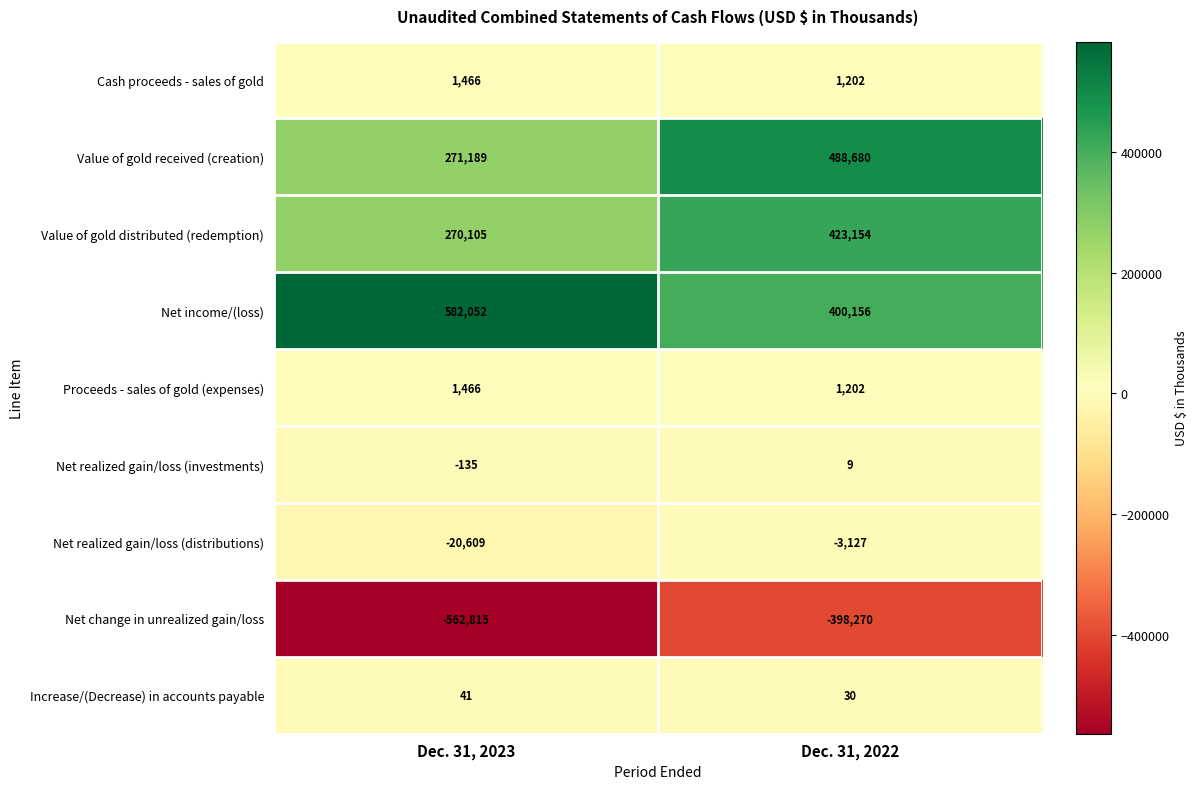

True or false: Net change in unrealized gain/loss has a value of -562815 at Dec. 31, 2023.

True